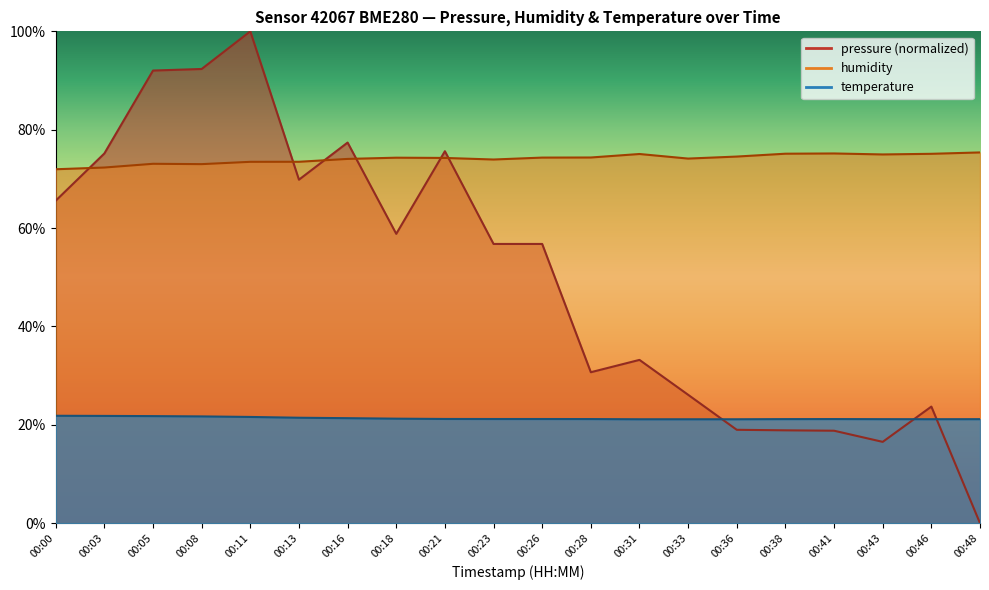

At which category does pressure reach its first local valley?

00:13